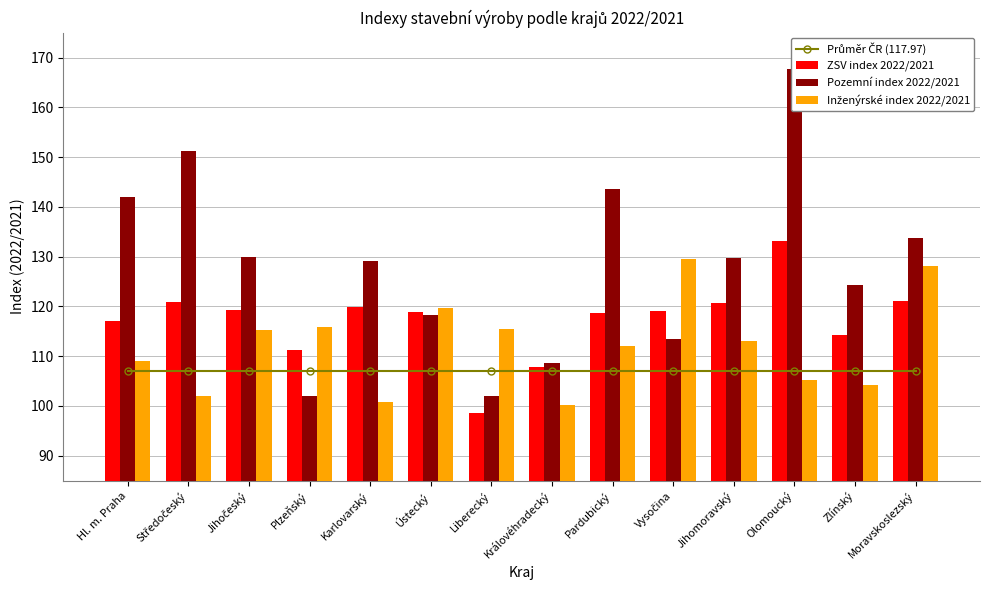

How many groups of bars are there?

14